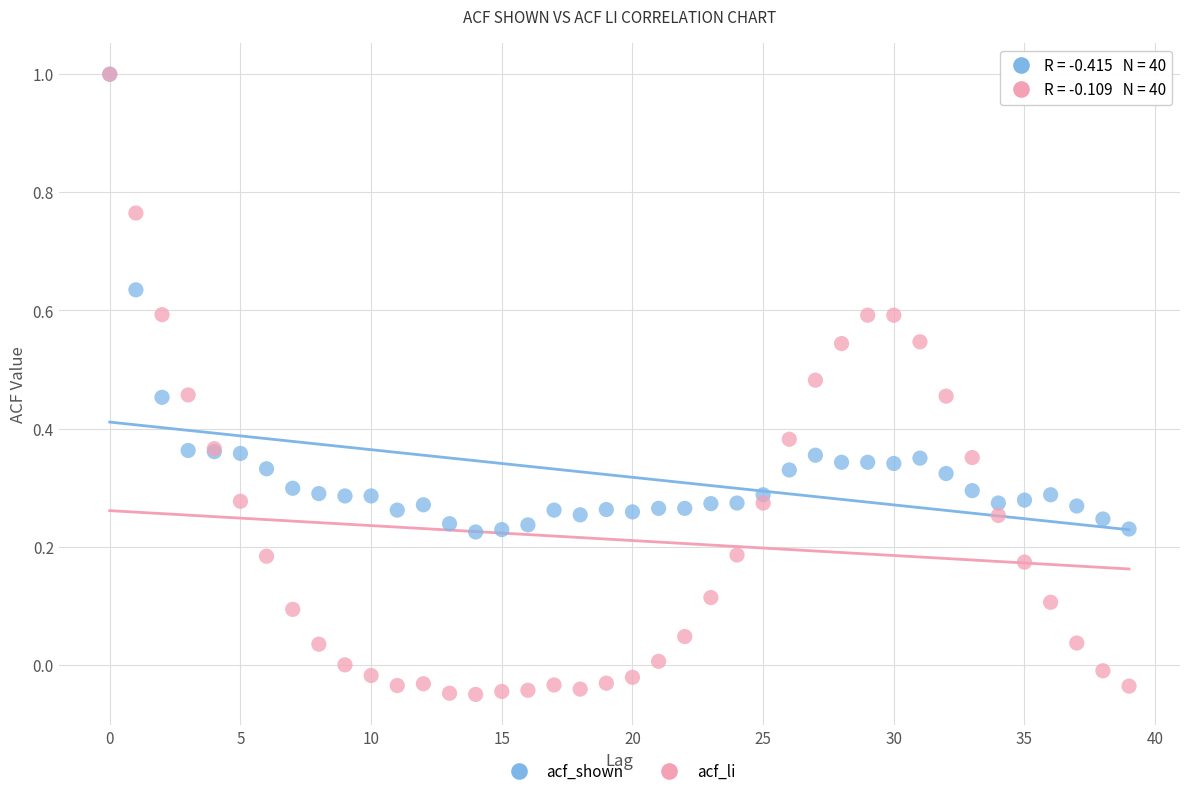

What are all the series names shown in the legend?

acf_shown, acf_li